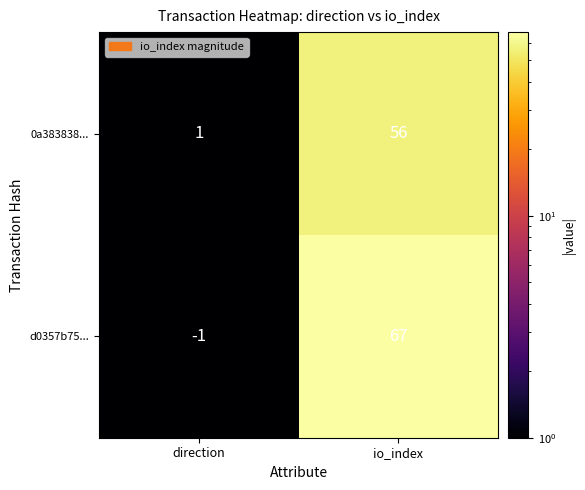

At which category is the sum across all series the highest?

io_index